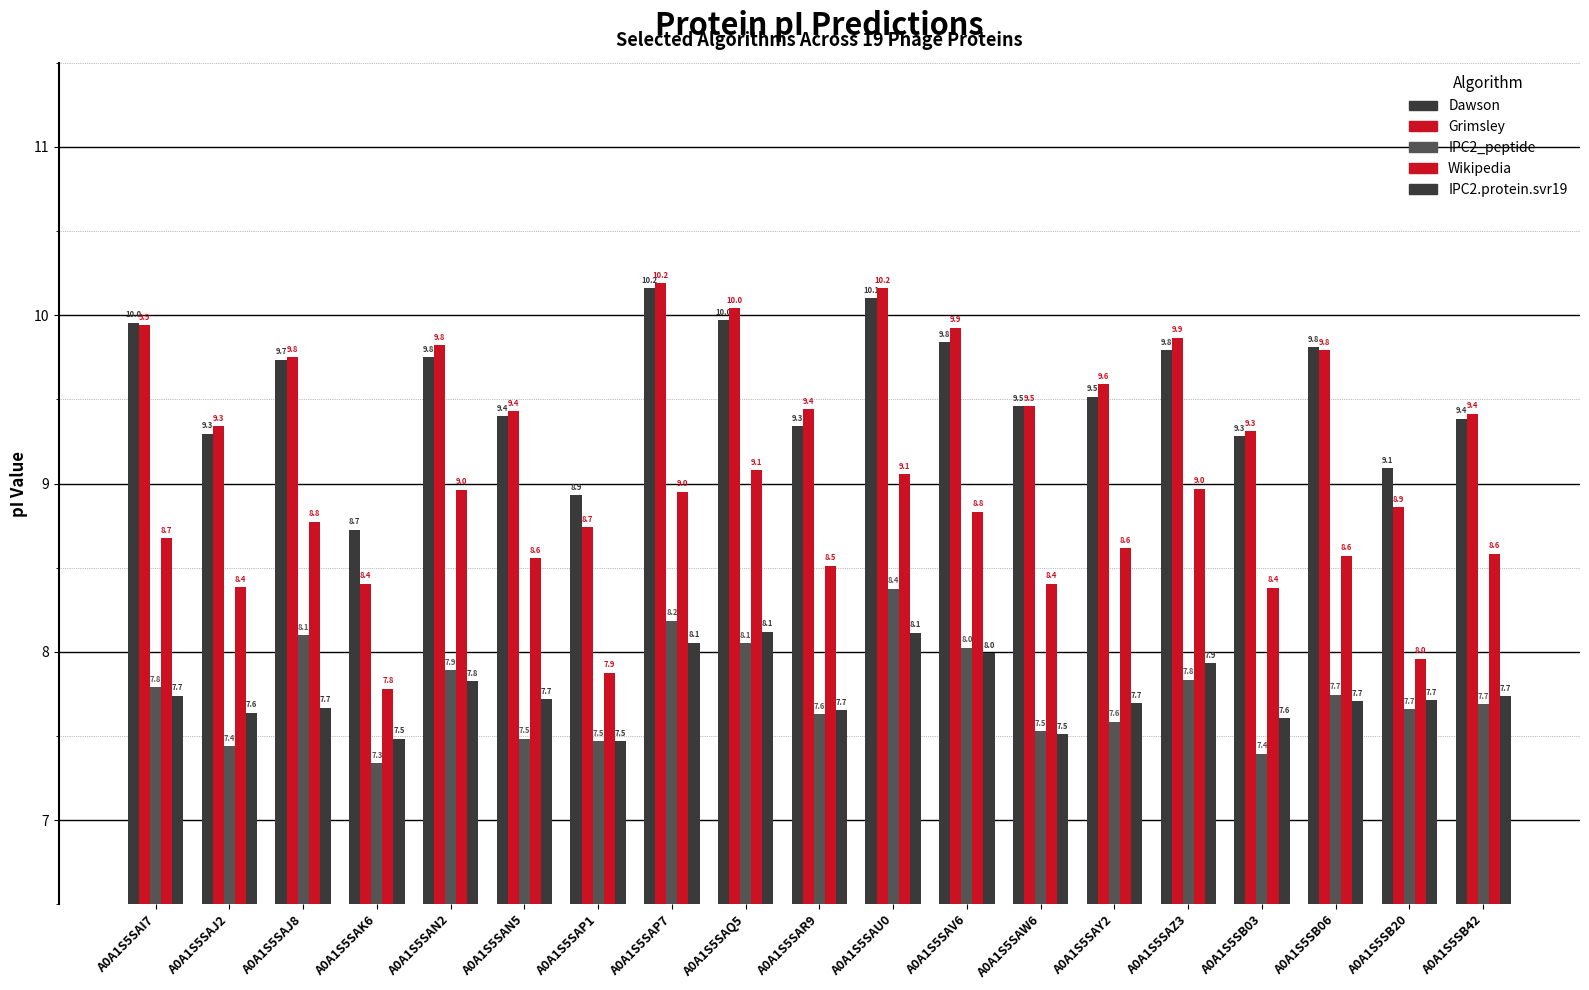

What is the minimum value for Wikipedia?

7.8